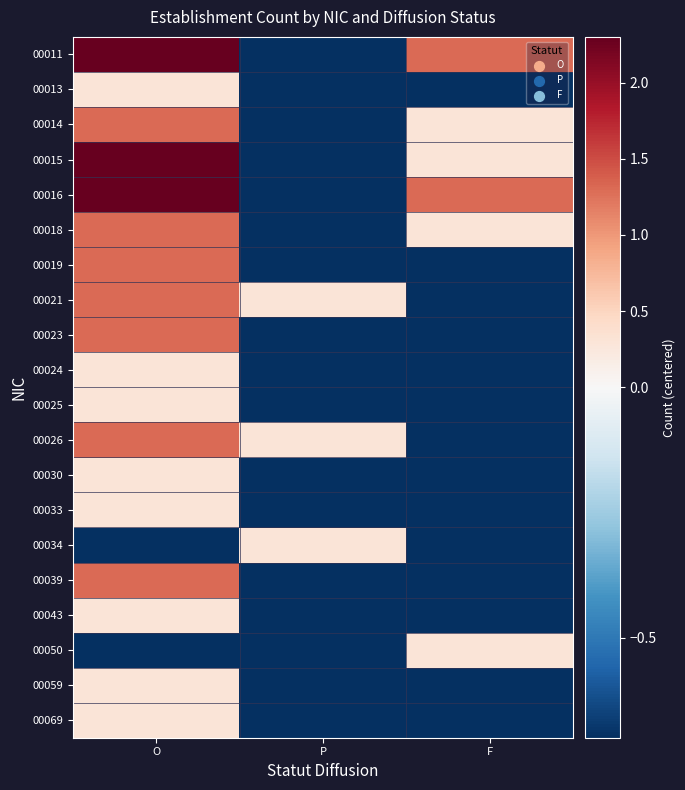

Between P and O, which is larger?

O